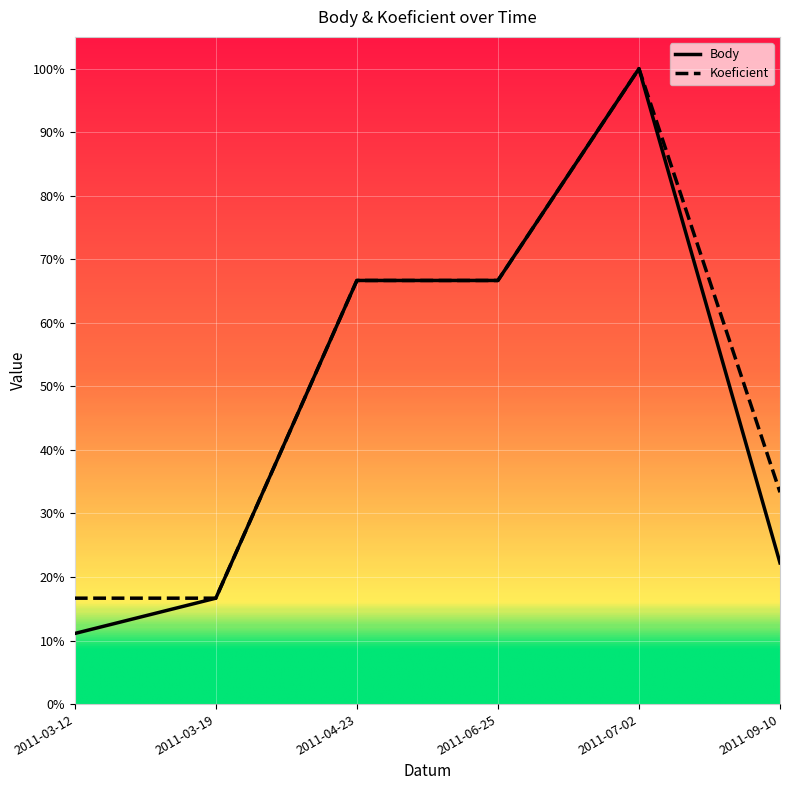

Is the value of Koeficient at 2011-09-10 greater than the value of Body at 2011-06-25?

No